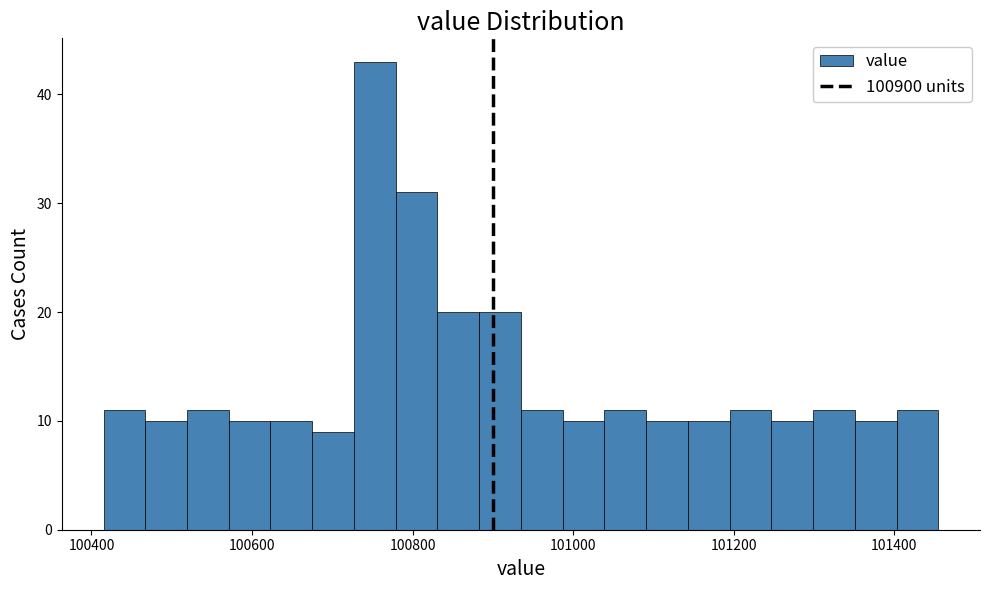

Around what value on the x-axis is the tallest bar? Give the approximate position of its centre, as read against the axis.

100760